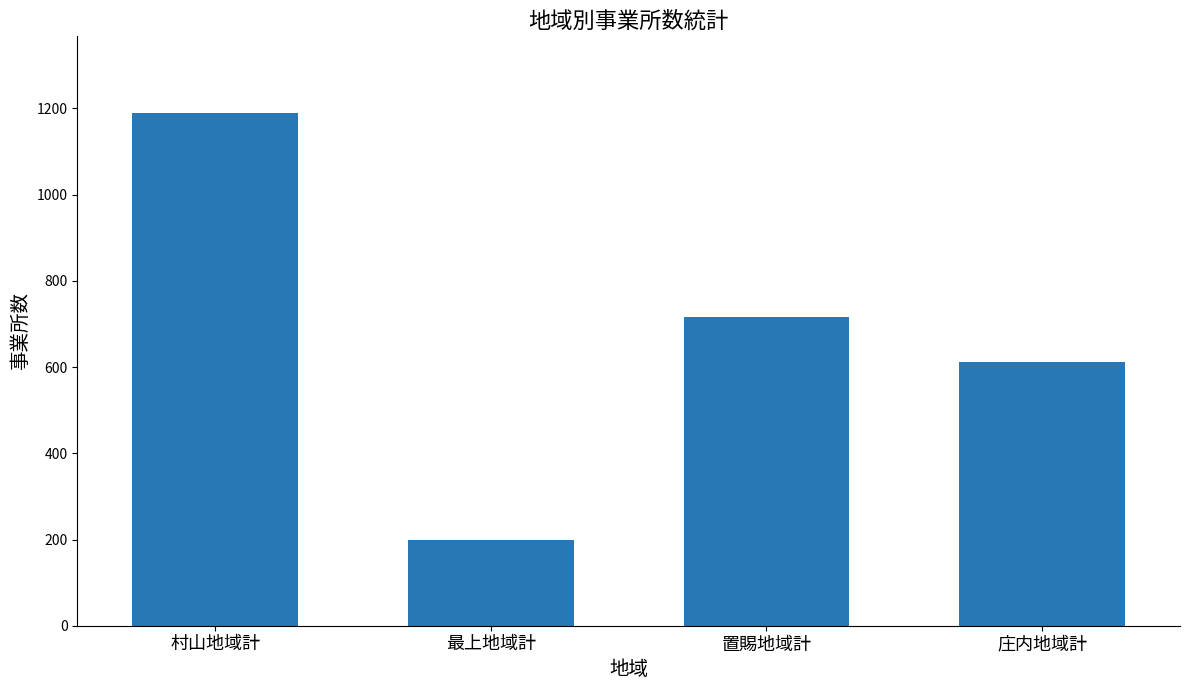

Is it true that the value at 村山地域計 is 1189?

True